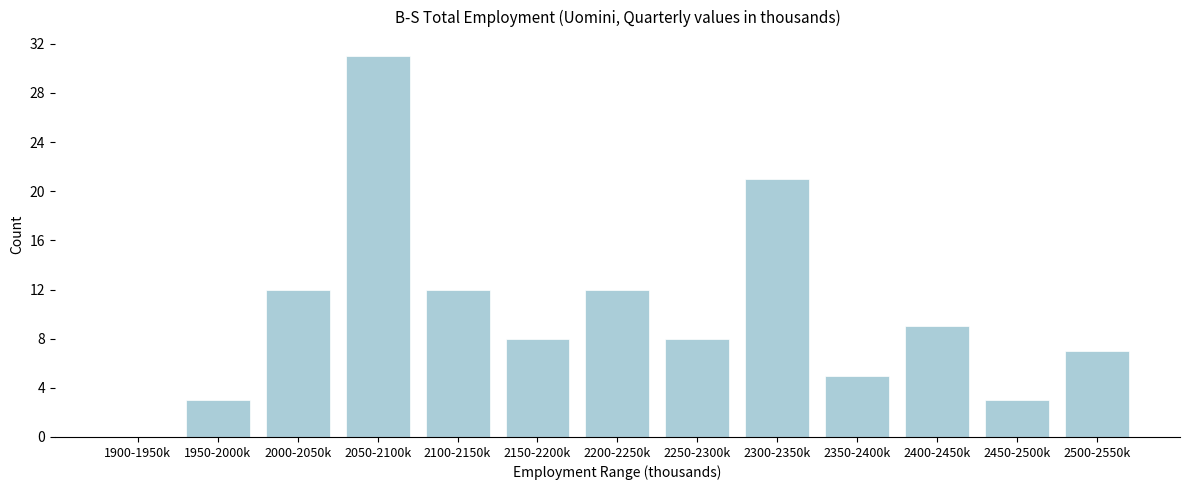

Reading left to right, extract all data points from this chart.

1900-1950k=0	1950-2000k=3	2000-2050k=12	2050-2100k=31	2100-2150k=12	2150-2200k=8	2200-2250k=12	2250-2300k=8	2300-2350k=21	2350-2400k=5	2400-2450k=9	2450-2500k=3	2500-2550k=7